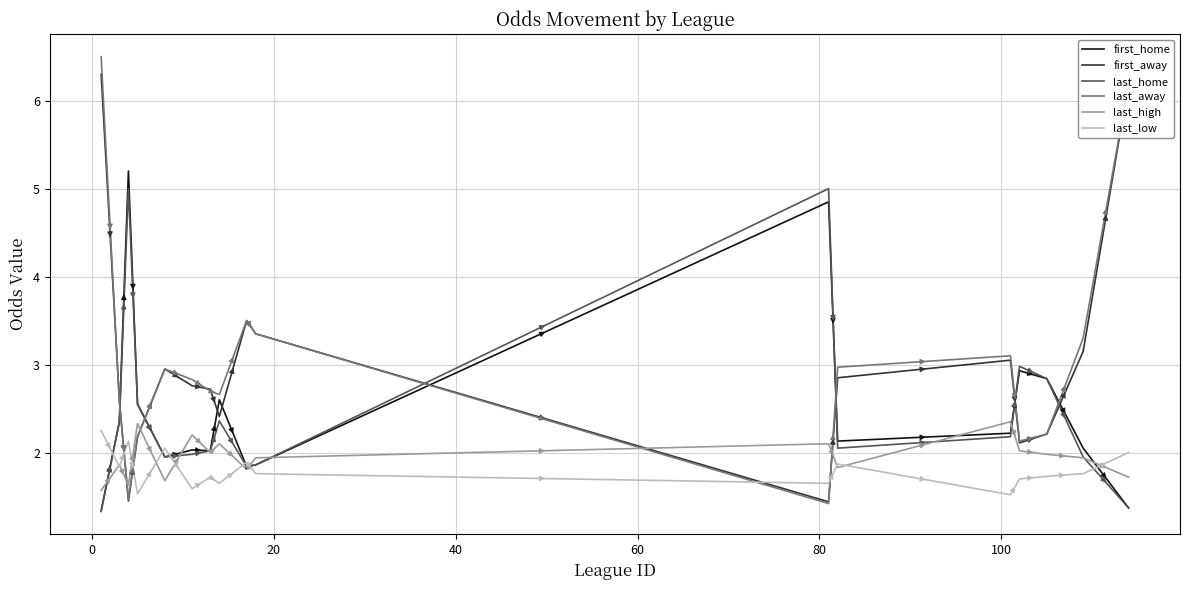

What is the difference between the second highest and minimum values in the last_low series?

0.6